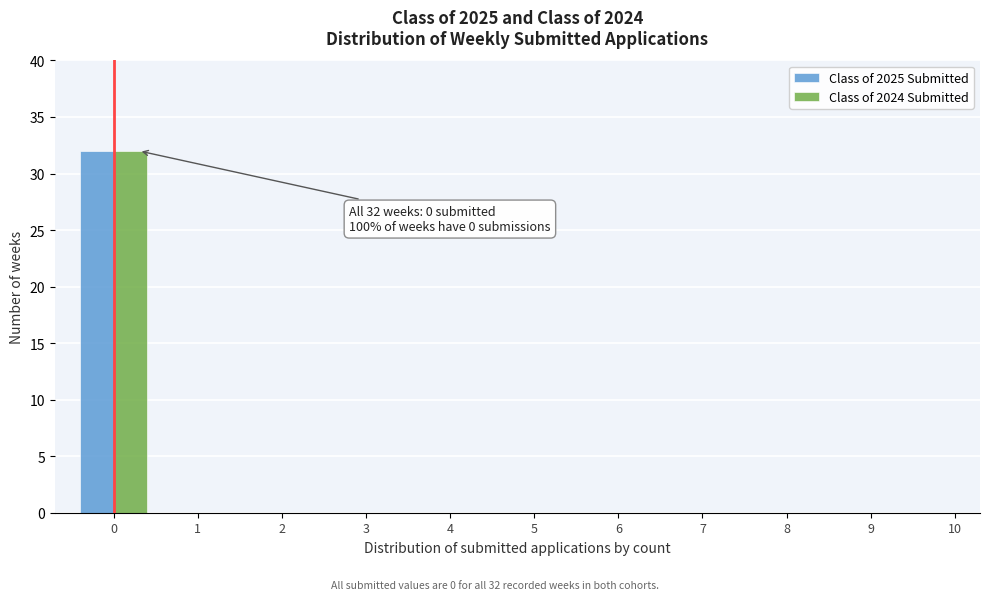

Reading right to left, list all the values displayed in this chart.

Class of 2025 Submitted: 10=0	9=0	8=0	7=0	6=0	5=0	4=0	3=0	2=0	1=0	0=32
Class of 2024 Submitted: 10=0	9=0	8=0	7=0	6=0	5=0	4=0	3=0	2=0	1=0	0=32